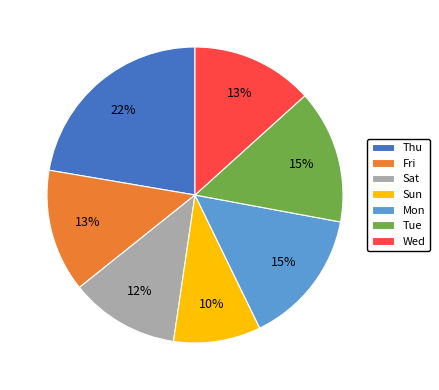

To the nearest percent, what is the difference between the Thu and Sat slice percentages?

10%